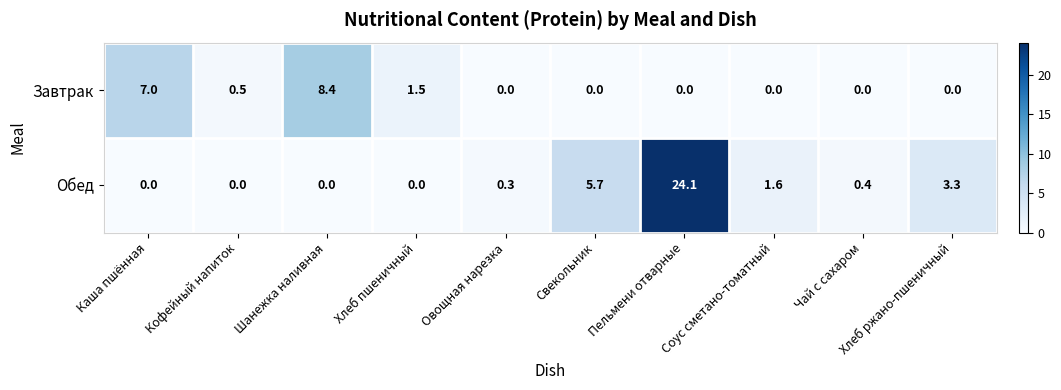

What is the difference between the highest and lowest values at Каша пшённая?

7.0